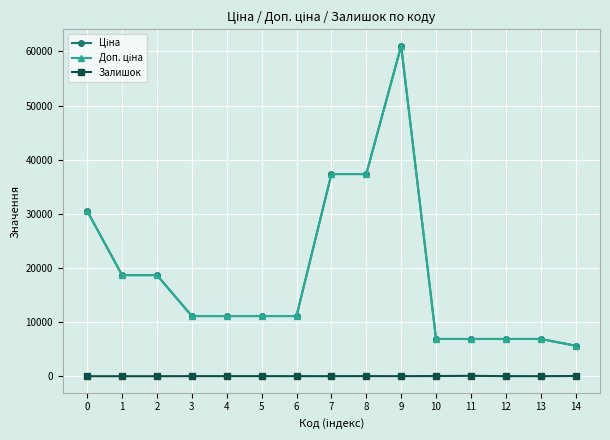

How many lines are shown in the chart?

3